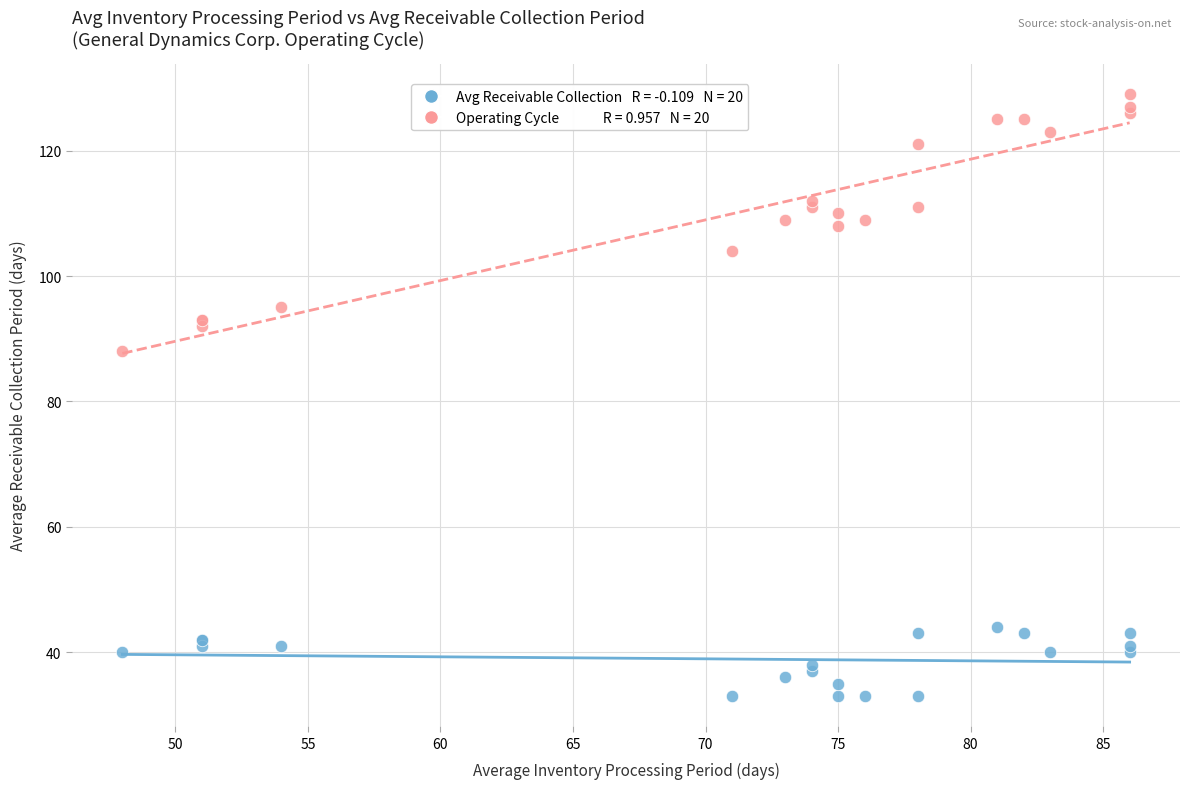

Across all series, what Y value is closest to 81?

88